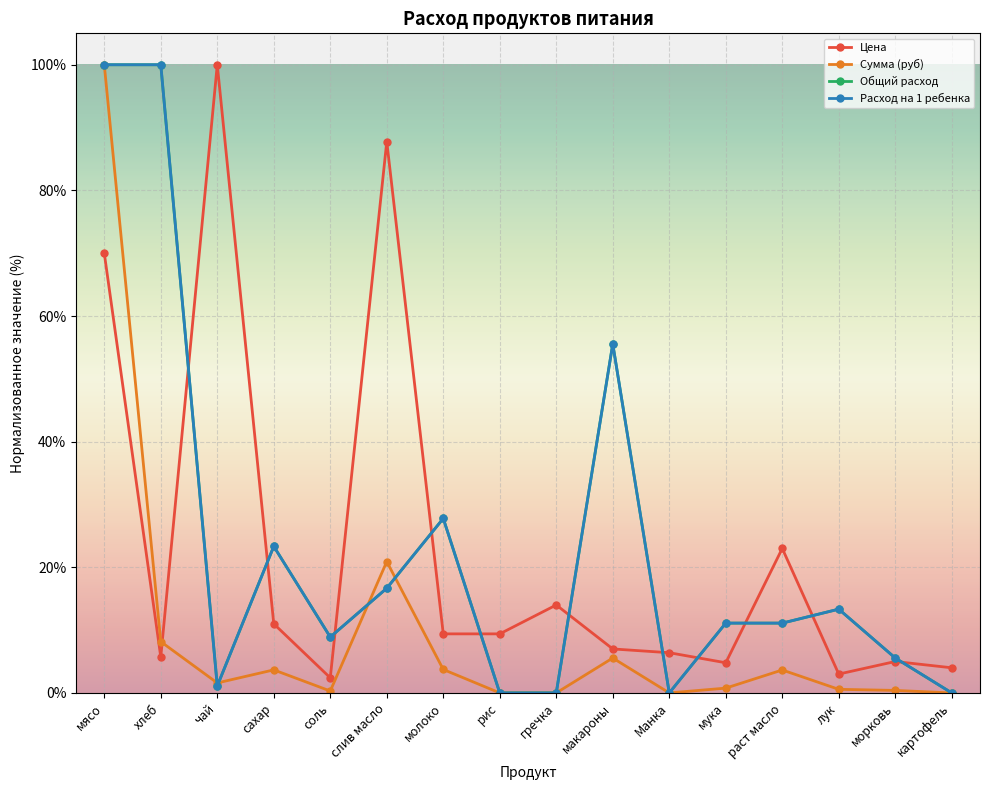

Reading right to left, extract all data points from this chart.

Цена: картофель=4.0	морковь=5.0	лук=3.0	раст масло=23.0	мука=4.8	Манка=6.4	макароны=7.0	гречка=14.0	рис=9.4	молоко=9.4	слив масло=87.8	соль=2.4	сахар=11.0	чай=100.0	хлеб=5.7	мясо=70.0
Сумма (руб): картофель=0.0	морковь=0.4	лук=0.6	раст масло=3.7	мука=0.8	Манка=0.0	макароны=5.6	гречка=0.0	рис=0.0	молоко=3.7	слив масло=20.9	соль=0.3	сахар=3.7	чай=1.6	хлеб=8.2	мясо=100.0
Общий расход: картофель=0.0	морковь=5.6	лук=13.3	раст масло=11.1	мука=11.1	Манка=0.0	макароны=55.6	гречка=0.0	рис=0.0	молоко=27.8	слив масло=16.7	соль=8.9	сахар=23.3	чай=1.1	хлеб=100.0	мясо=100.0
Расход на 1 ребенка: картофель=0.0	морковь=5.6	лук=13.3	раст масло=11.1	мука=11.1	Манка=0.0	макароны=55.6	гречка=0.0	рис=0.0	молоко=27.8	слив масло=16.7	соль=8.9	сахар=23.3	чай=1.1	хлеб=100.0	мясо=100.0